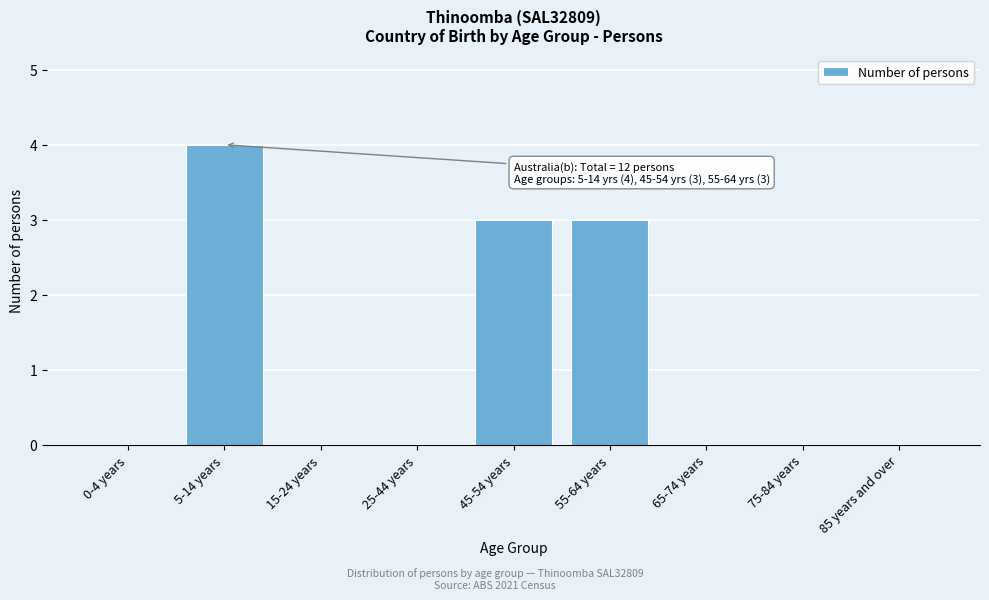

Reading right to left, what are all the values shown in this chart?

85 years and over=0	75-84 years=0	65-74 years=0	55-64 years=3	45-54 years=3	25-44 years=0	15-24 years=0	5-14 years=4	0-4 years=0